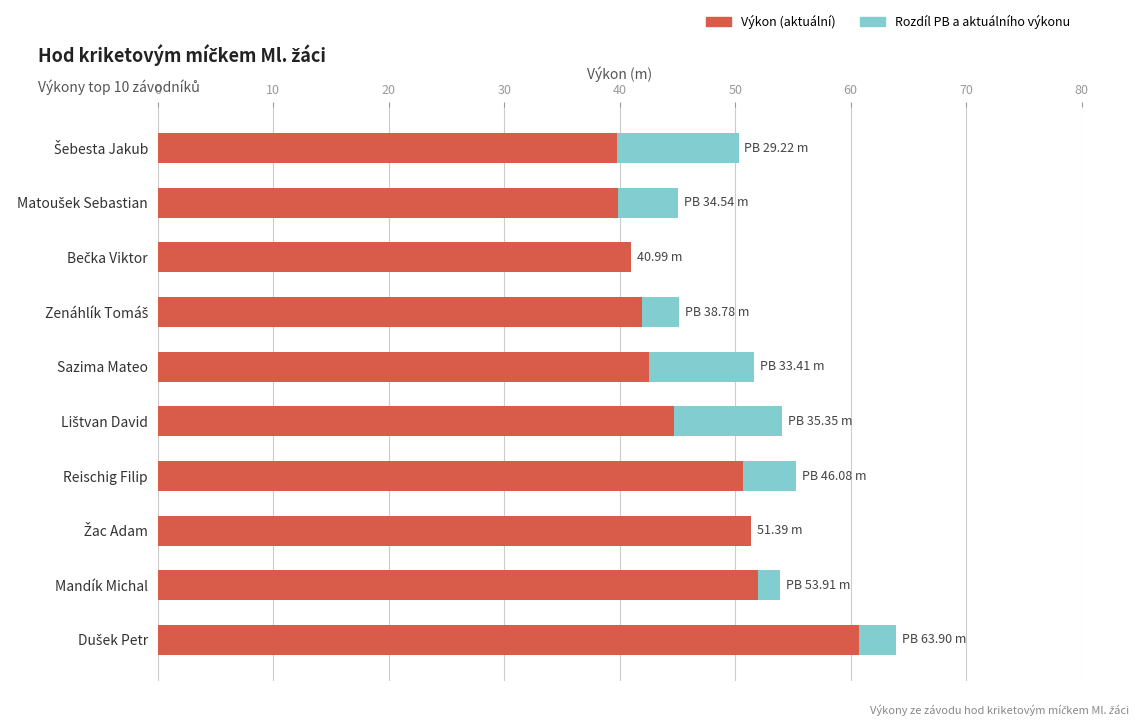

How many data points does each series have?

10